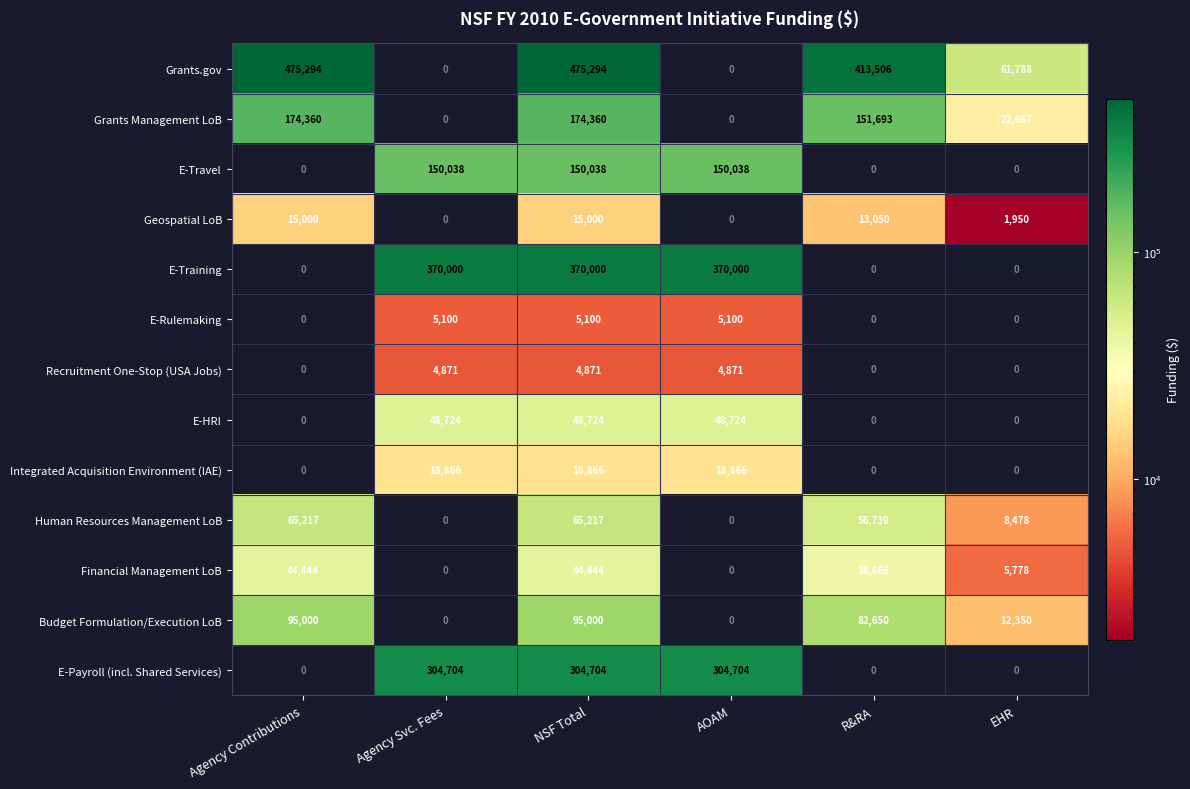

Count the number of categories in the chart.

6